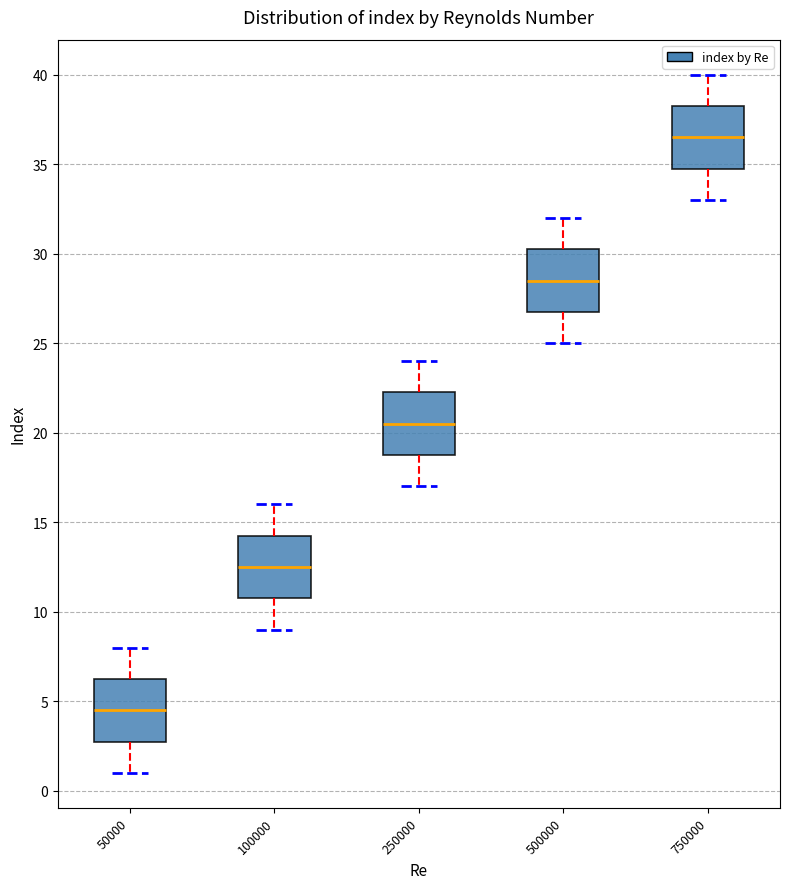

Reading left to right, transcribe this box plot: for each box, give where its median line is, the range the box spans, and where its two whiskers end, as read against the y-axis. The values are not printed on the chart, so give them approximately, as read against the axis.

50000: median 4.5, box 3.0 to 6.5, whiskers 1.0 to 8.0
100000: median 12.5, box 11.0 to 14.5, whiskers 9.0 to 16.0
250000: median 20.5, box 19.0 to 22.5, whiskers 17.0 to 24.0
500000: median 28.5, box 27.0 to 30.5, whiskers 25.0 to 32.0
750000: median 36.5, box 35.0 to 38.5, whiskers 33.0 to 40.0